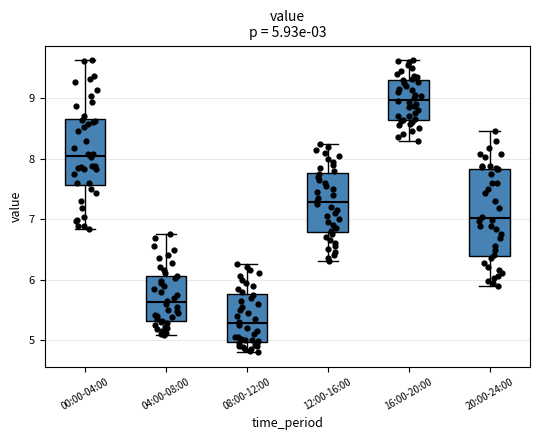

Comparing the boxes themselves (not the whiskers), which one is the tallest?

20:00-24:00